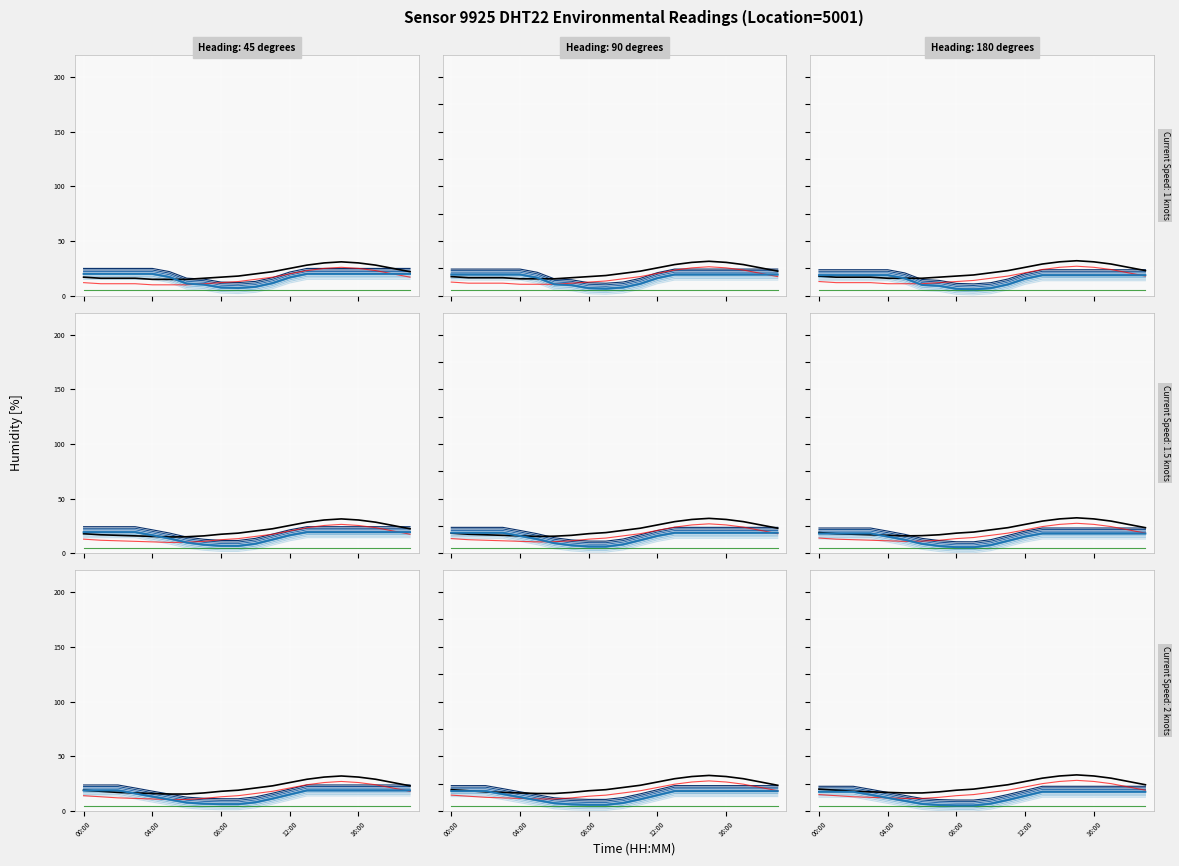

Reading right to left, list all the values displayed in this chart.

temperature: 22.0	25.0	28.0	30.0	31.0	30.0	28.0	25.0	22.0	20.0	18.0	17.0	16.0	15.0	15.0	15.0	16.0	16.0	16.0	17.0
humidity: 16.4	16.4	16.4	16.4	16.4	16.4	16.4	13.1	7.9	4.6	3.5	3.9	6.6	7.5	13.5	16.4	16.4	16.4	16.4	16.4